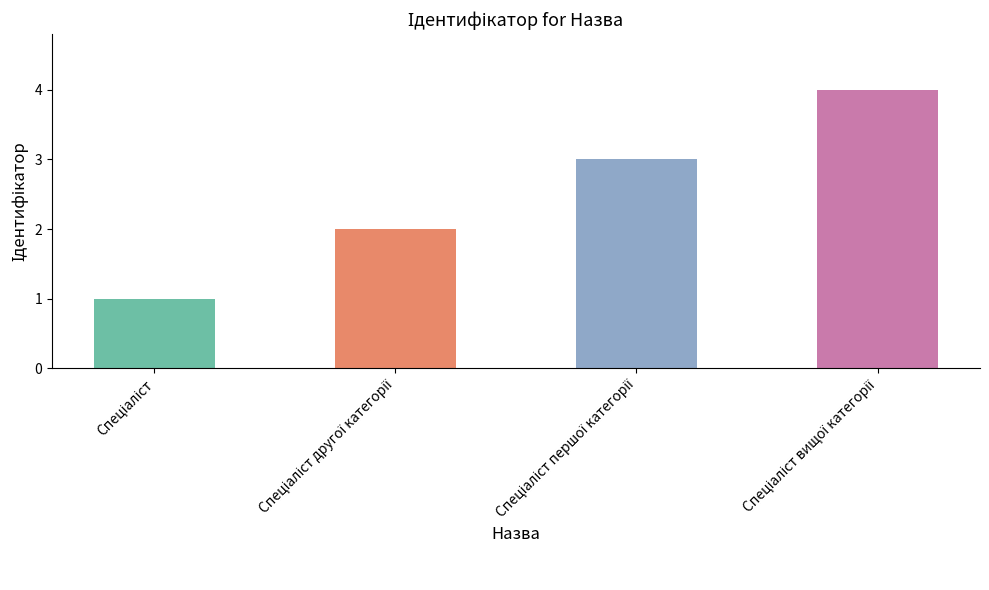

What is the sum of all values?

10